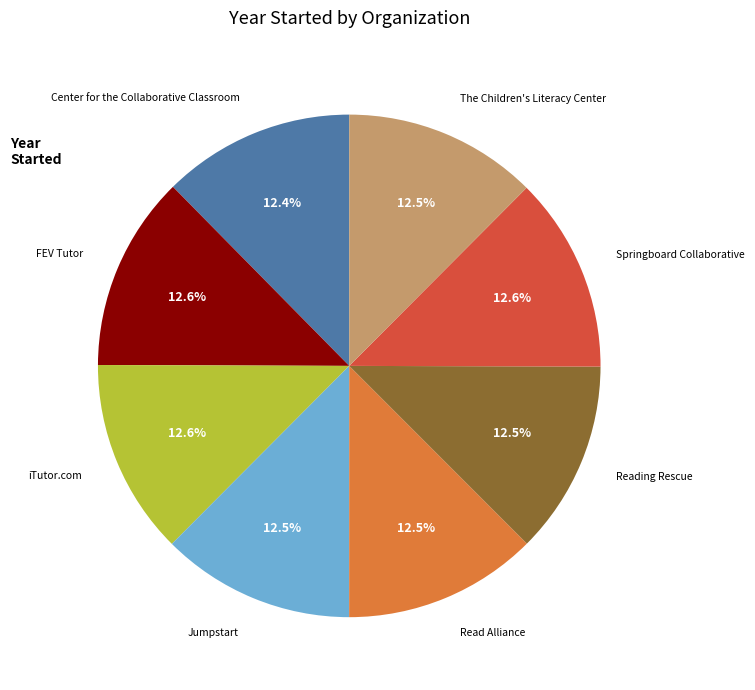

Is it true that iTutor.com is 13% of the pie?

True